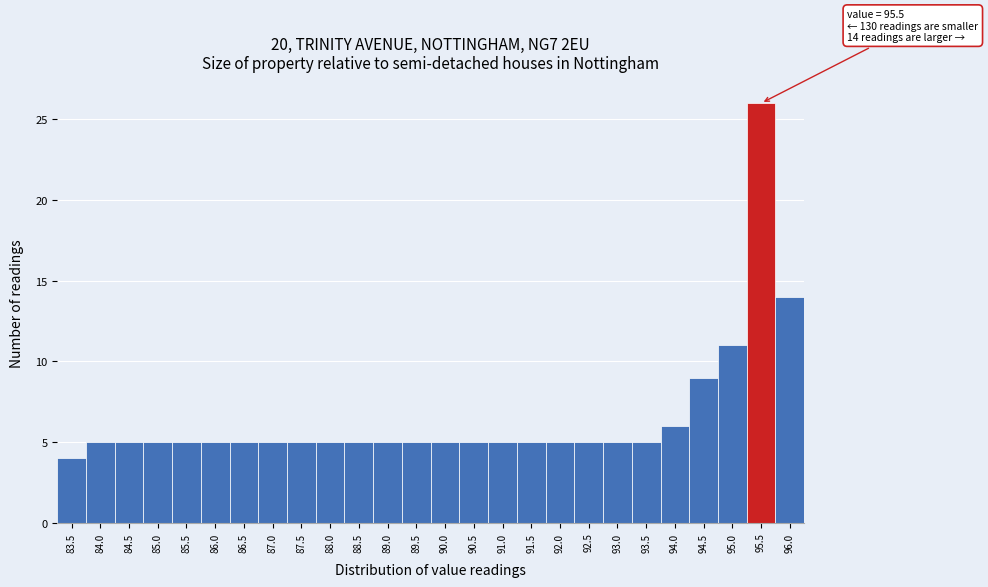

Reading right to left, extract all data points from this chart.

96.0=14	95.5=26	95.0=11	94.5=9	94.0=6	93.5=5	93.0=5	92.5=5	92.0=5	91.5=5	91.0=5	90.5=5	90.0=5	89.5=5	89.0=5	88.5=5	88.0=5	87.5=5	87.0=5	86.5=5	86.0=5	85.5=5	85.0=5	84.5=5	84.0=5	83.5=4